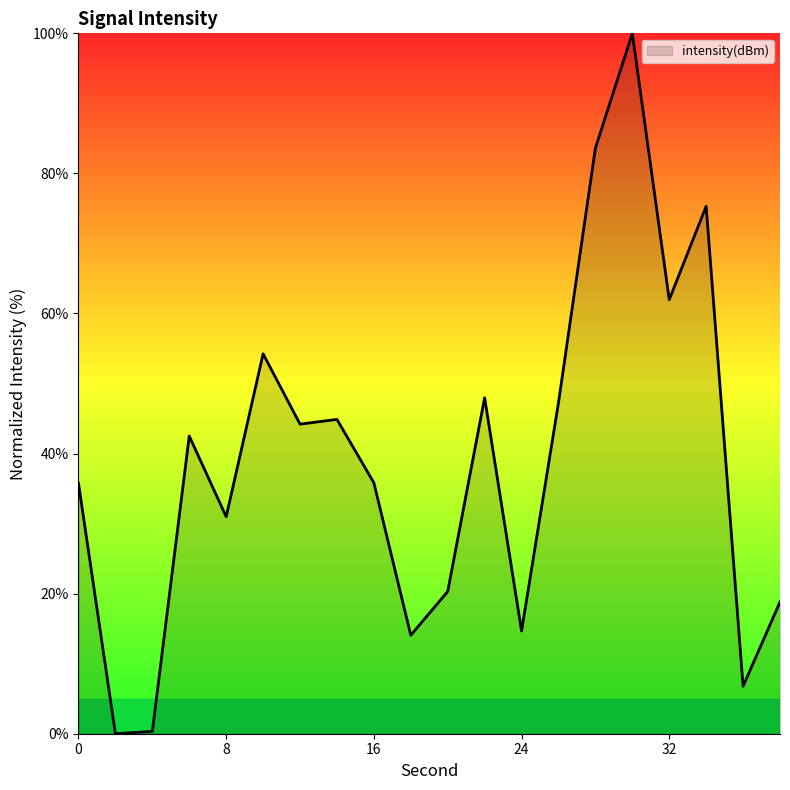

Does the chart display data point markers on the line(s)?

No